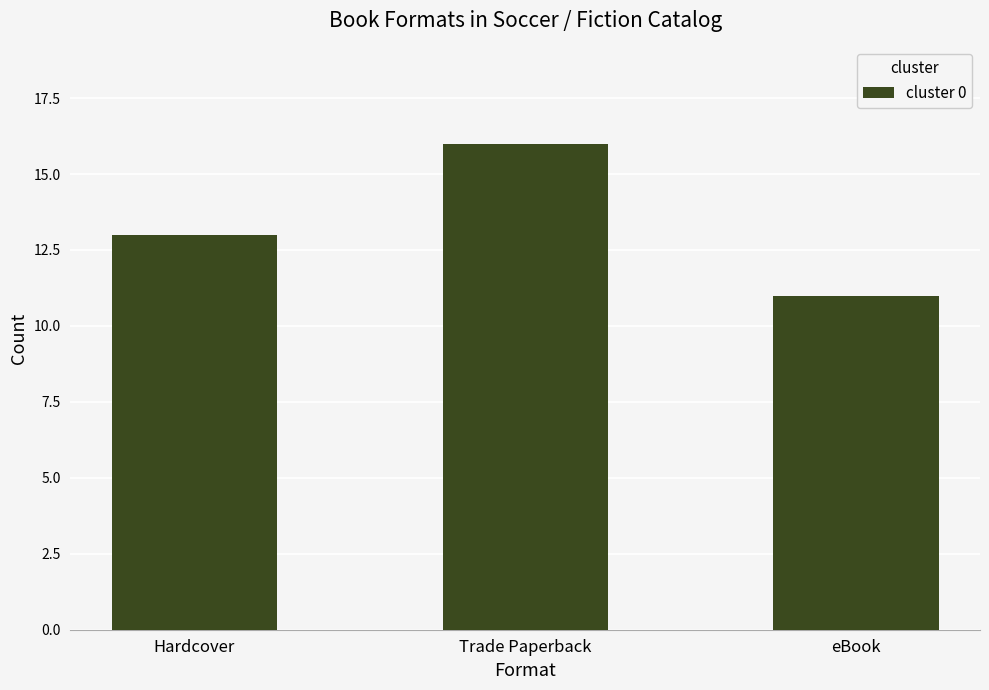

Rank the categories by value from highest to lowest.

Trade Paperback, Hardcover, eBook